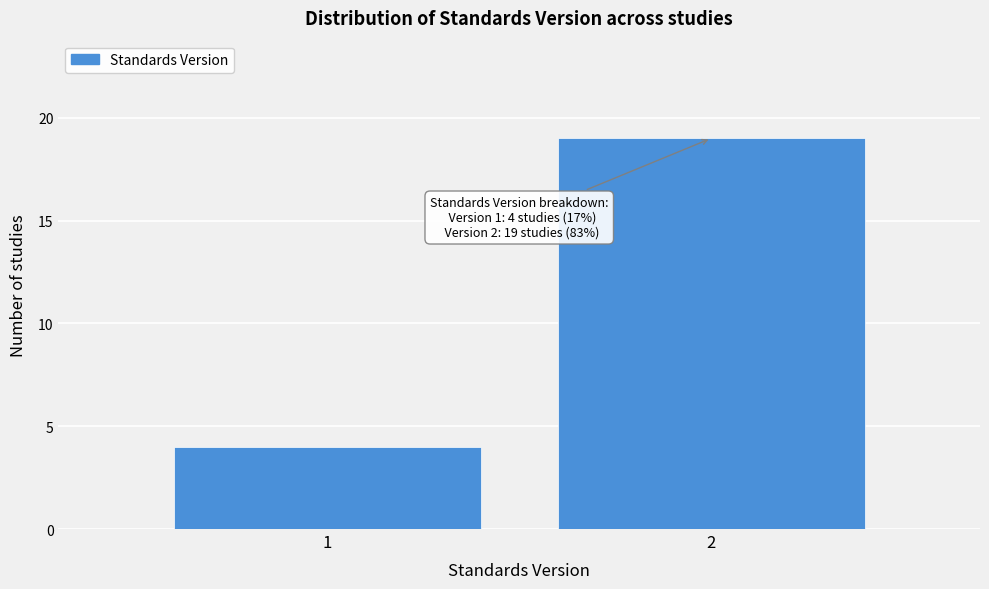

Reading left to right, extract all data points from this chart.

4	19